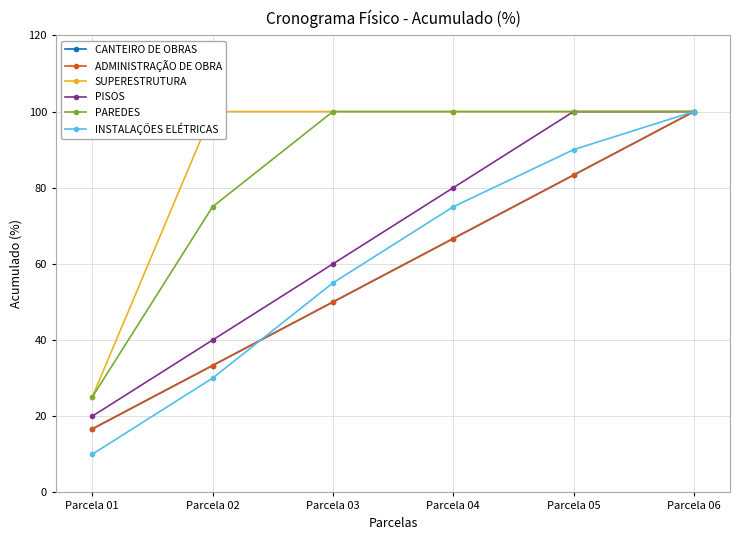

What is the smallest value displayed?

10.0